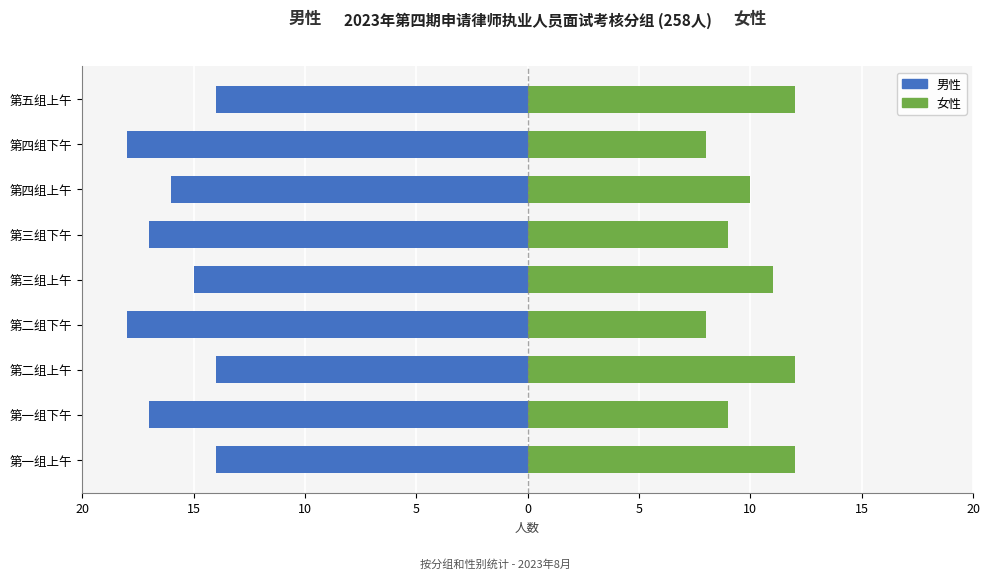

At how many categories does at least one series exceed 0?

9